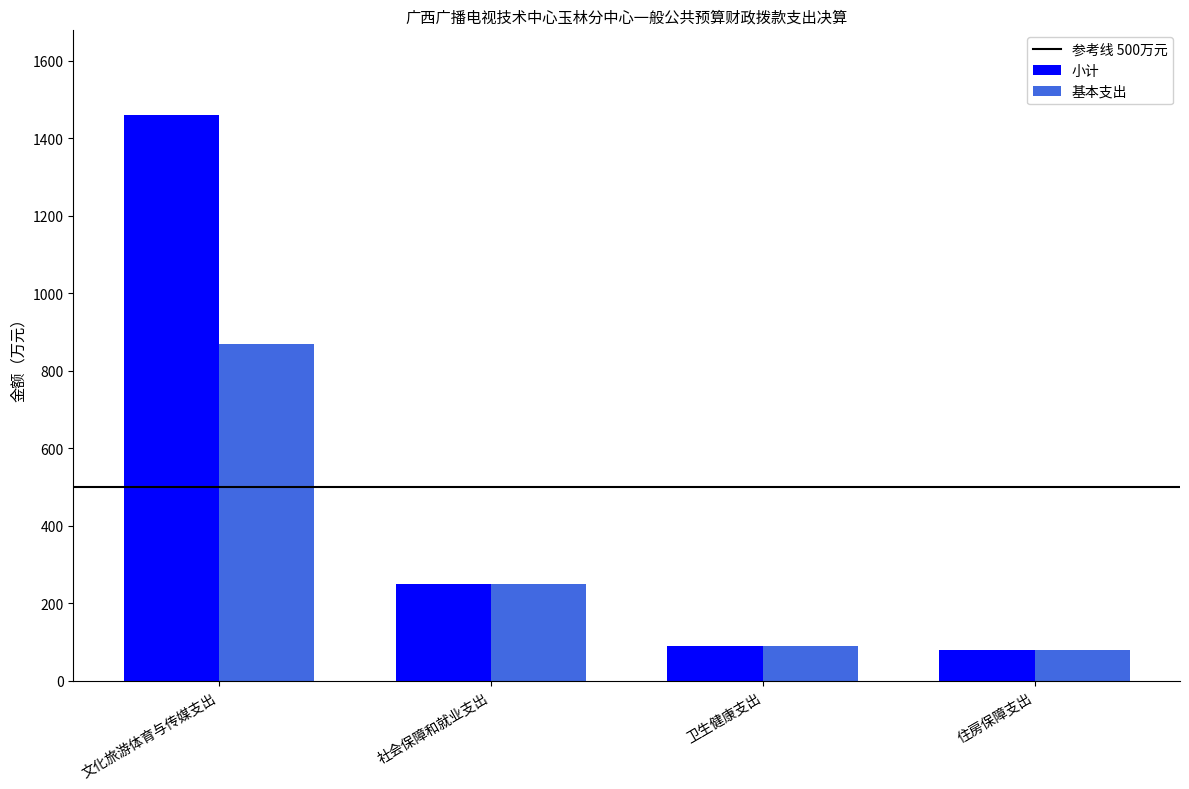

Which series has the largest range (max minus min)?

小计